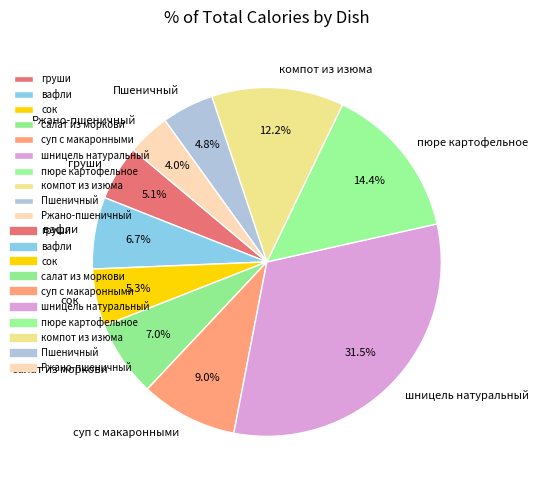

Which has a higher value, салат из моркови or сок?

салат из моркови